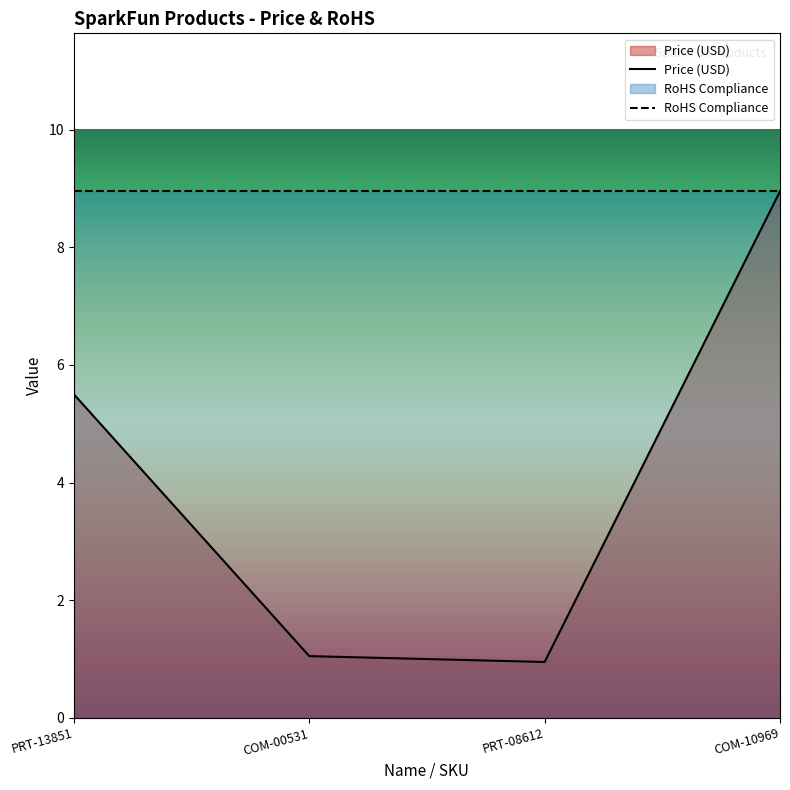

What value does the RoHS Compliance series have at PRT-08612?

8.9